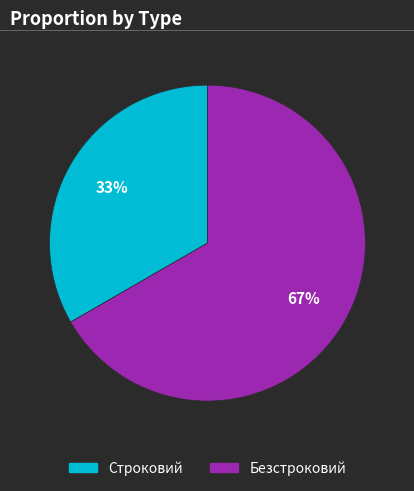

Does any single category account for the majority?

Yes